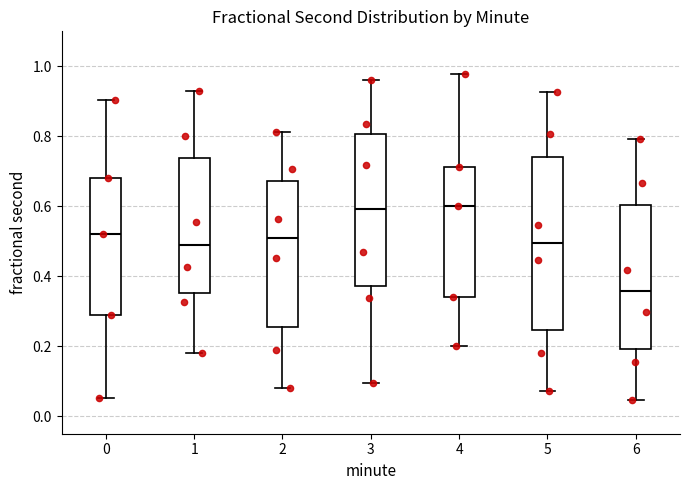

Reading left to right, transcribe this box plot: for each box, give where its median line is, the range the box spans, and where its two whiskers end, as read against the y-axis. The values are not printed on the chart, so give them approximately, as read against the axis.

0: median 0.52, box 0.30 to 0.68, whiskers 0.06 to 0.90
1: median 0.48, box 0.36 to 0.74, whiskers 0.18 to 0.92
2: median 0.50, box 0.26 to 0.68, whiskers 0.08 to 0.82
3: median 0.60, box 0.38 to 0.80, whiskers 0.10 to 0.96
4: median 0.60, box 0.34 to 0.72, whiskers 0.20 to 0.98
5: median 0.50, box 0.24 to 0.74, whiskers 0.08 to 0.92
6: median 0.36, box 0.20 to 0.60, whiskers 0.04 to 0.80